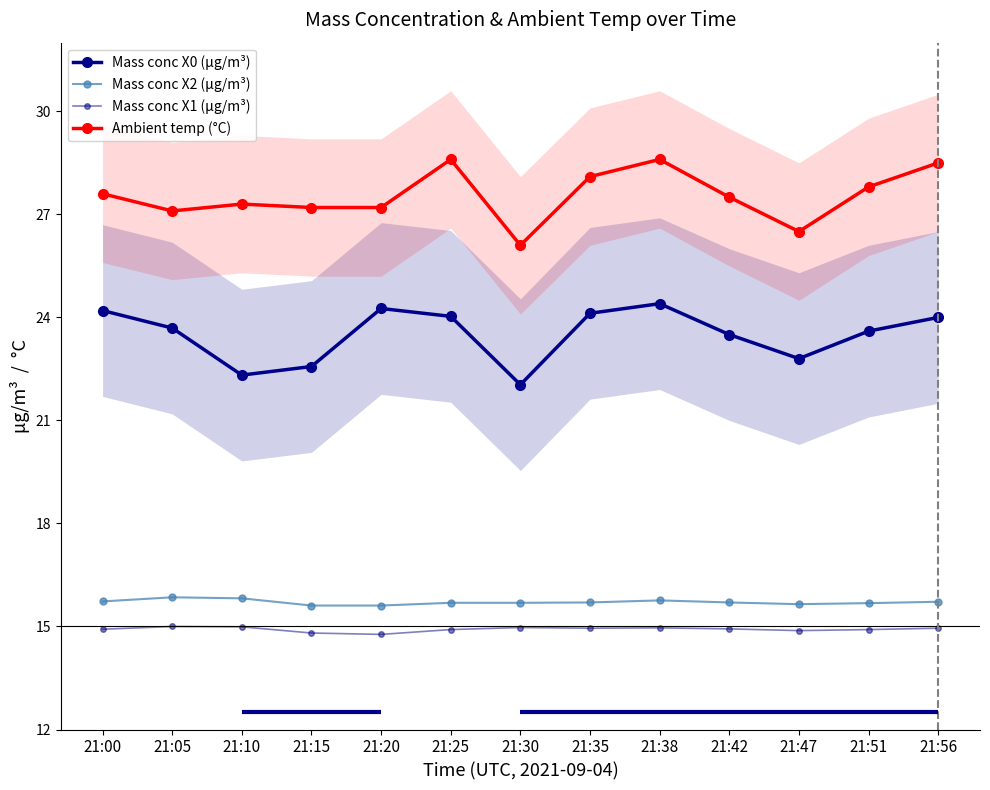

Which category has the lowest value across all series?

21:20